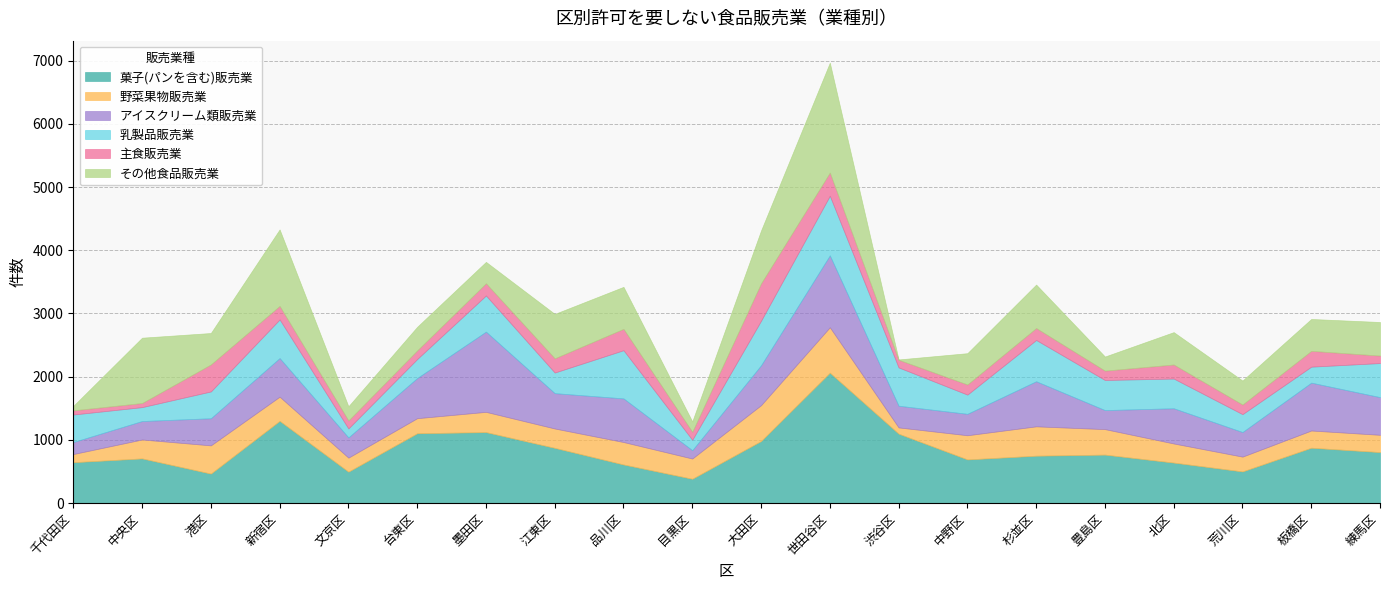

Is it true that 乳製品販売業 equals 435 at 千代田区?

True